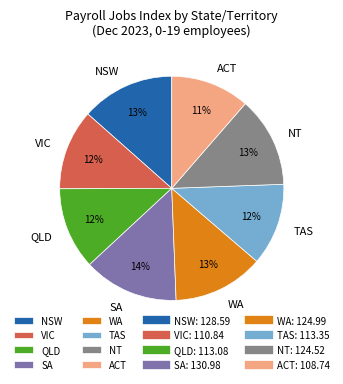

What percentage is the NT slice, to the nearest percent?

13%